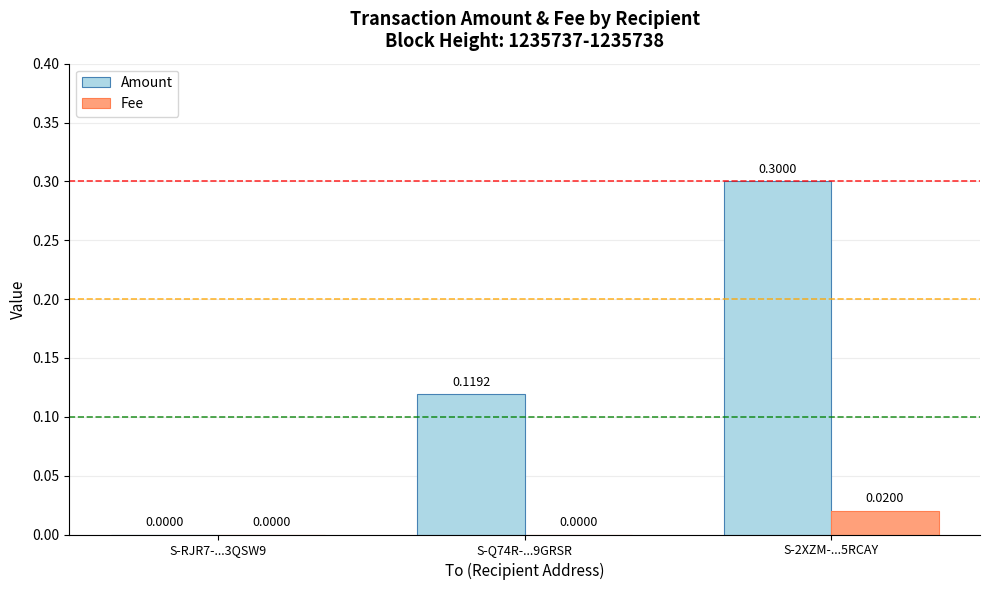

Which series has the largest total across all categories?

Amount